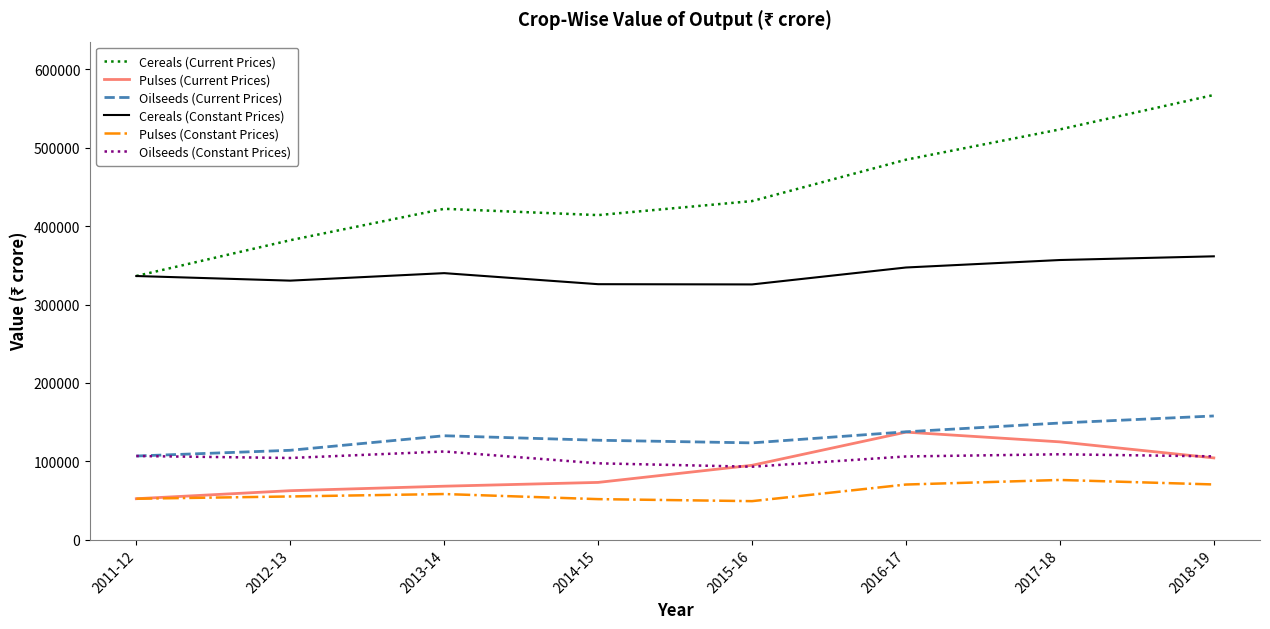

True or false: Cereals (Constant Prices) and Oilseeds (Constant Prices) intersect in this chart.

False